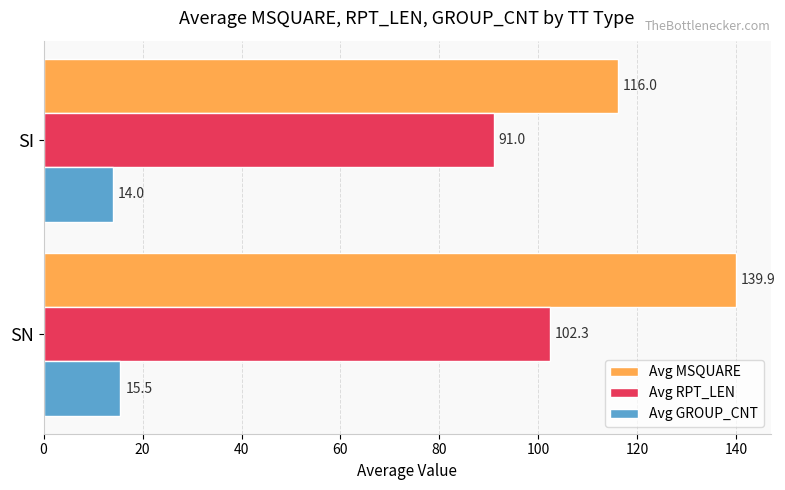

Which series changed the most between SN and SI?

Avg MSQUARE